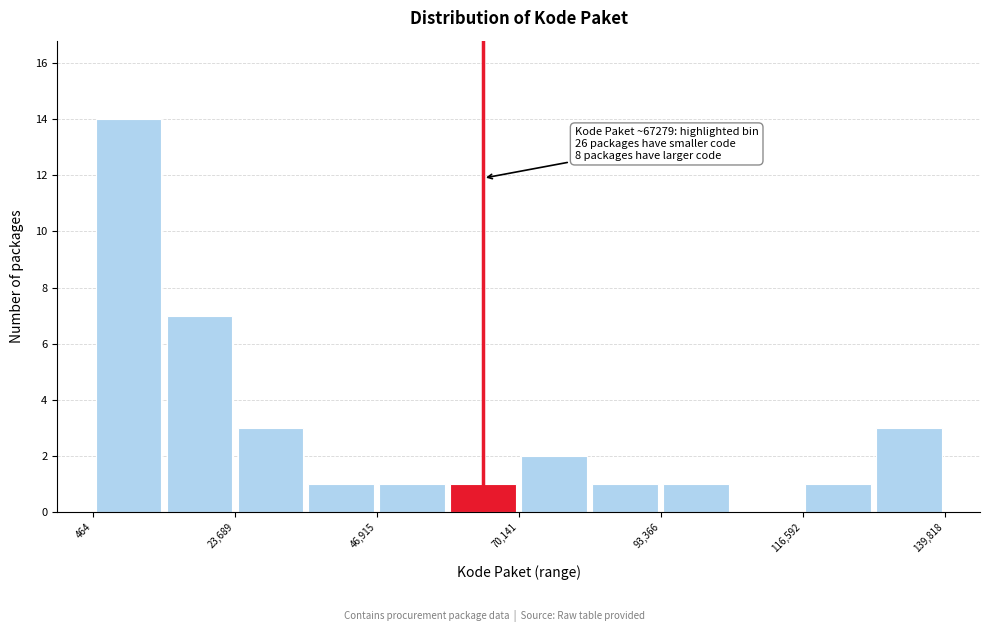

Around what value on the x-axis is the tallest bar? Give the approximate position of its centre, as read against the axis.

5000